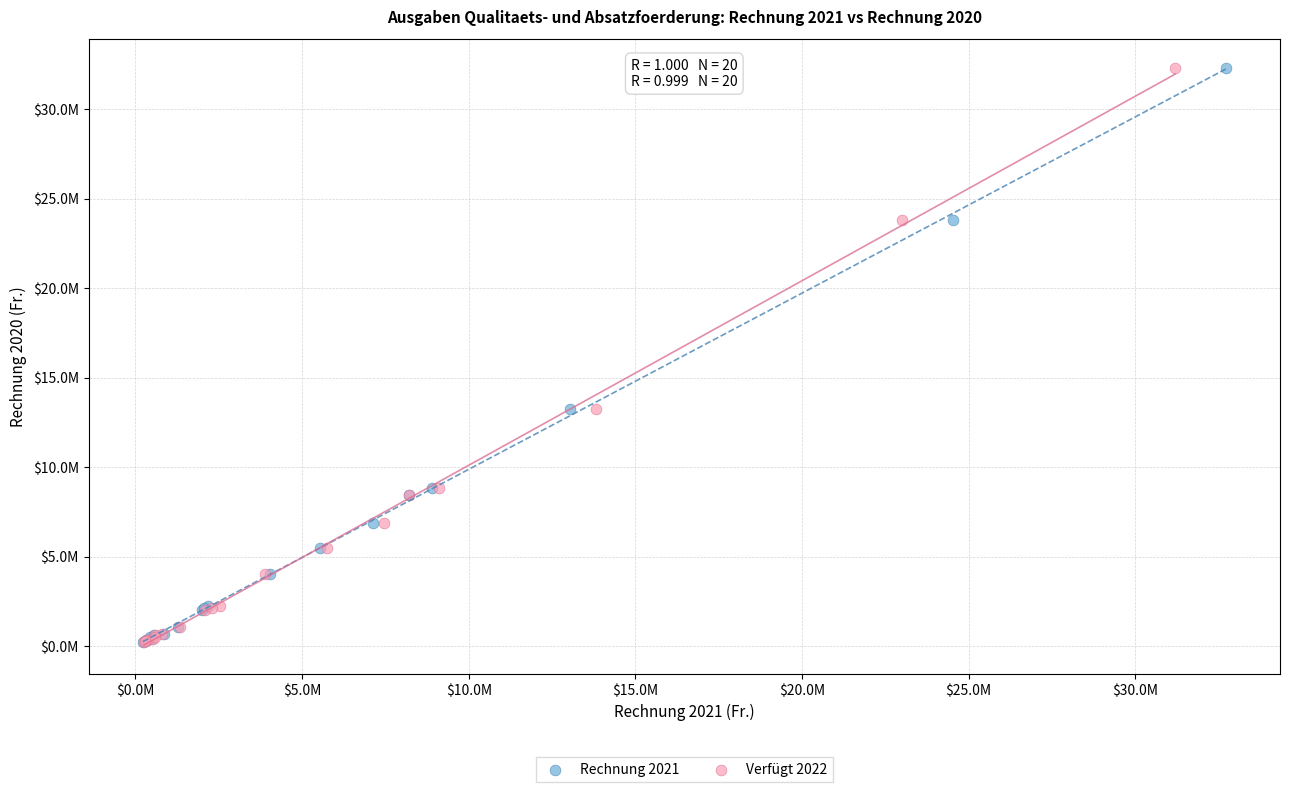

What are all the series names shown in the legend?

Rechnung 2021, Verfügt 2022